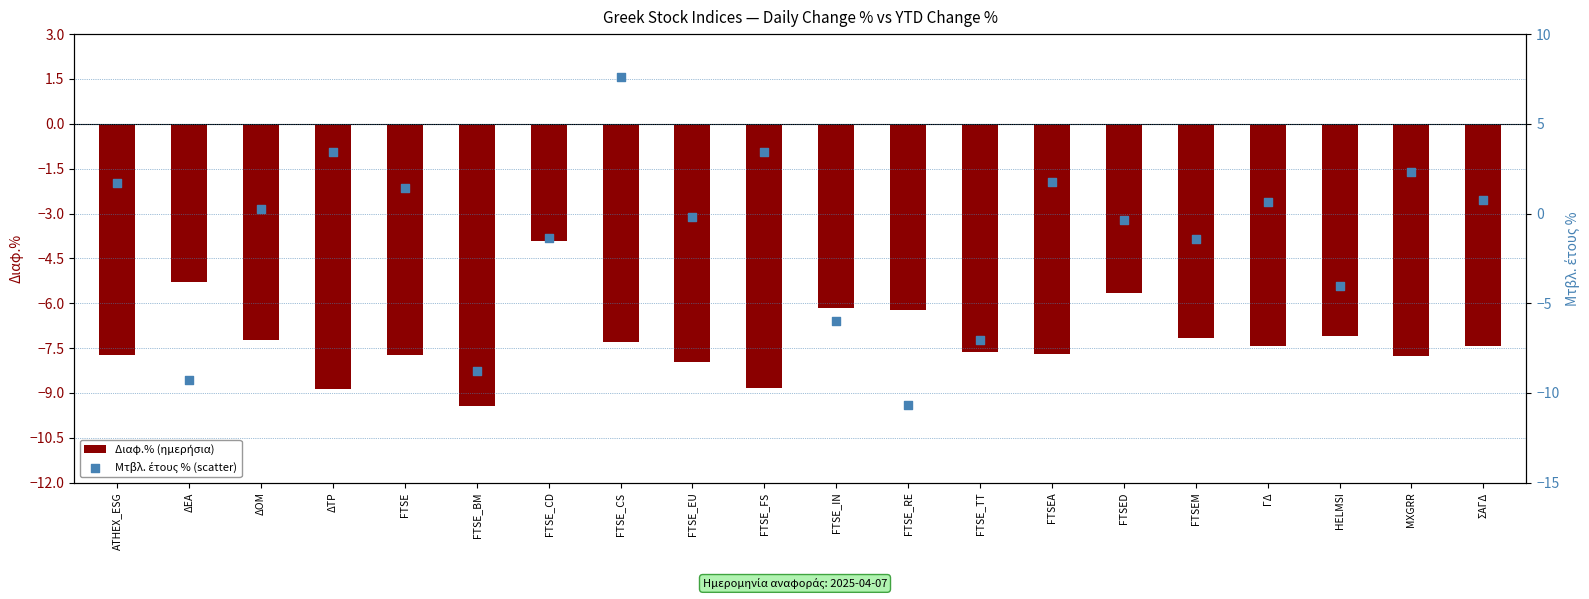

Which series reaches the minimum Y coordinate?

Μτβλ. έτους % (scatter)